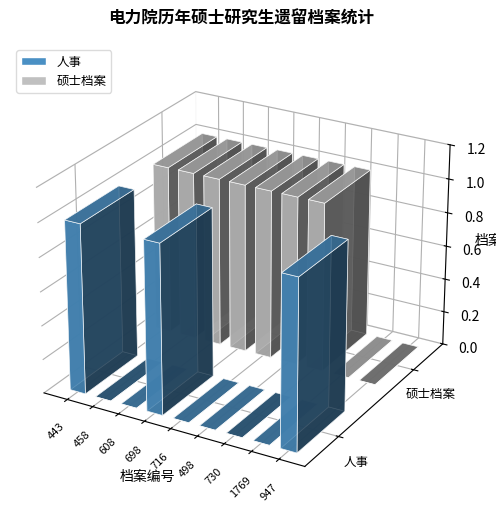

Reading left to right, list all the values displayed in this chart.

人事: 443=1	458=0	608=0	698=1	716=0	498=0	730=0	1769=0	947=1
硕士档案: 443=1	458=1	608=1	698=1	716=1	498=1	730=1	1769=0	947=0